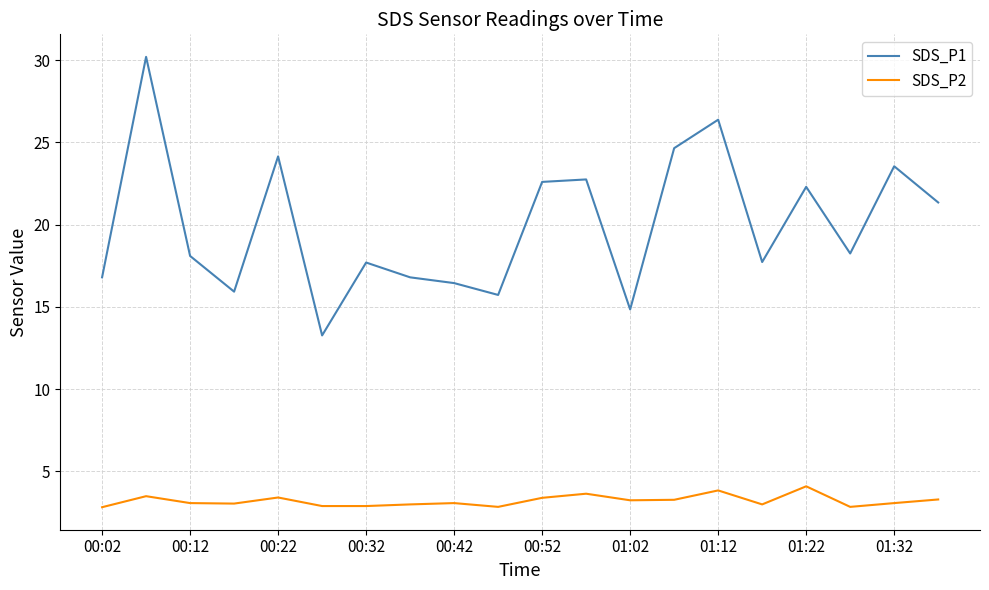

What is the difference between the maximum and minimum values in the SDS_P1 series?

16.9